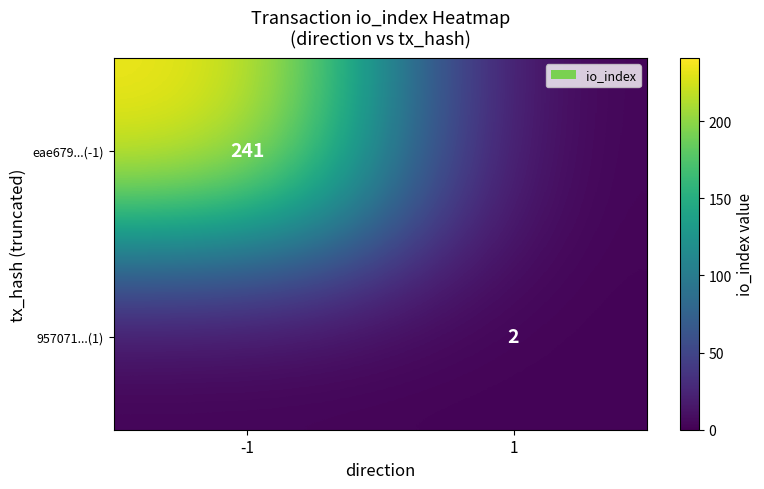

Is it true that eae679...(-1) equals 427 at -1?

False